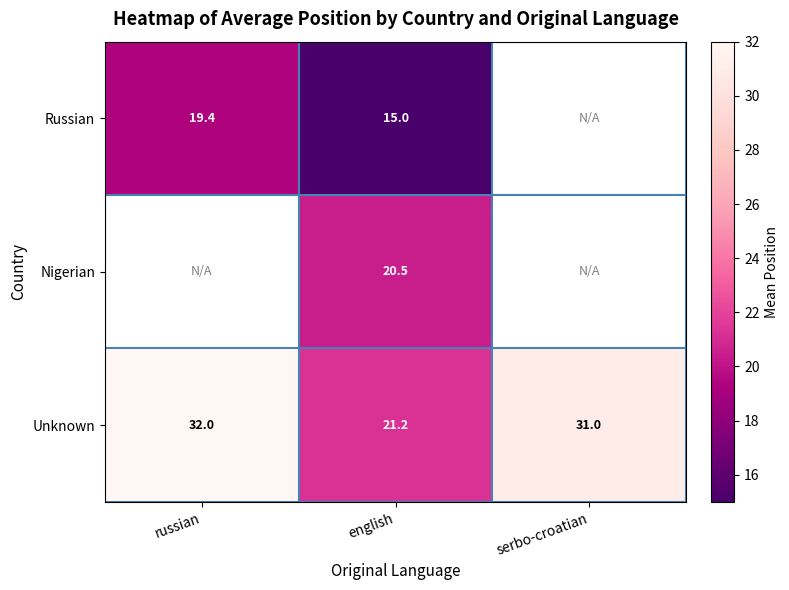

At english, list the series in order from smallest to largest.

Russian, Nigerian, Unknown